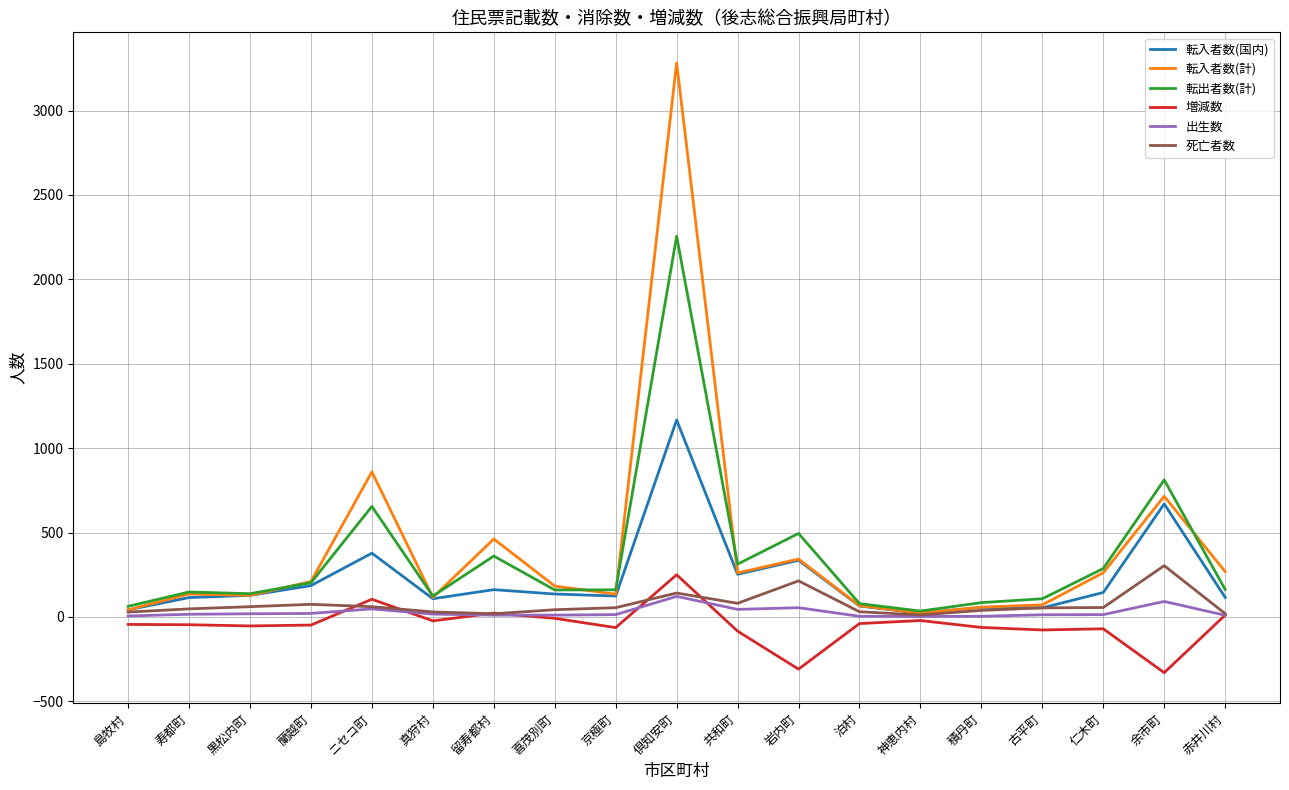

The 転入者数(国内) series shows 186 at 蘭越町. True or false?

True